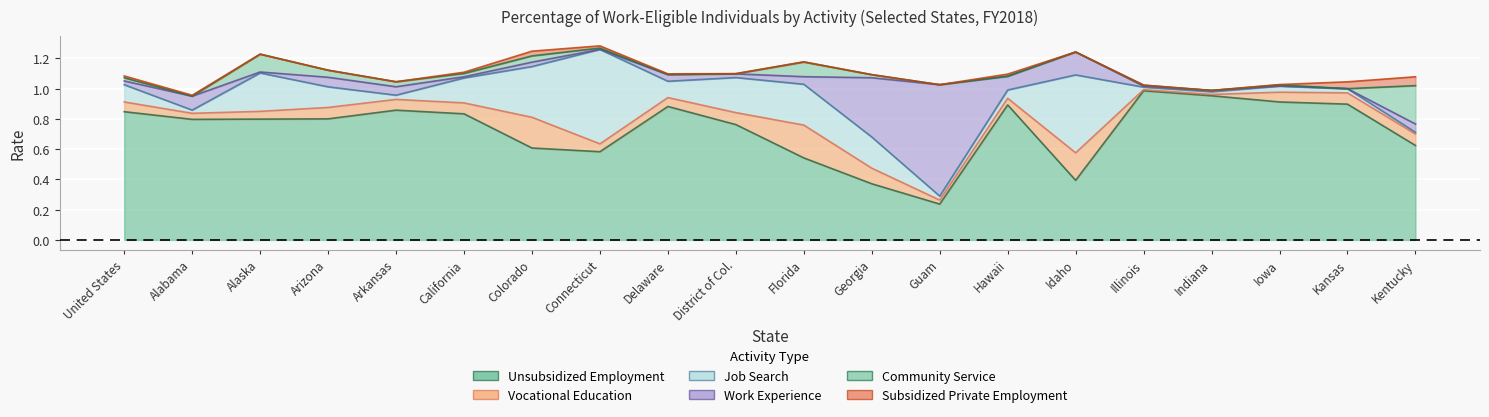

Which series changed the most between Connecticut and Florida?

Job Search